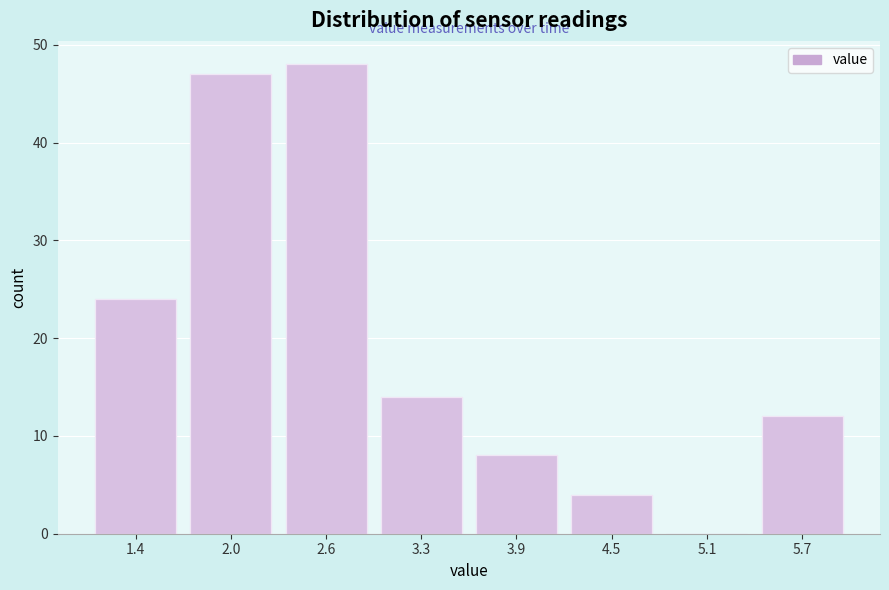

Reading left to right, list all the values displayed in this chart.

1.4=24	2.0=47	2.6=48	3.3=14	3.9=8	4.5=4	5.1=0	5.7=12